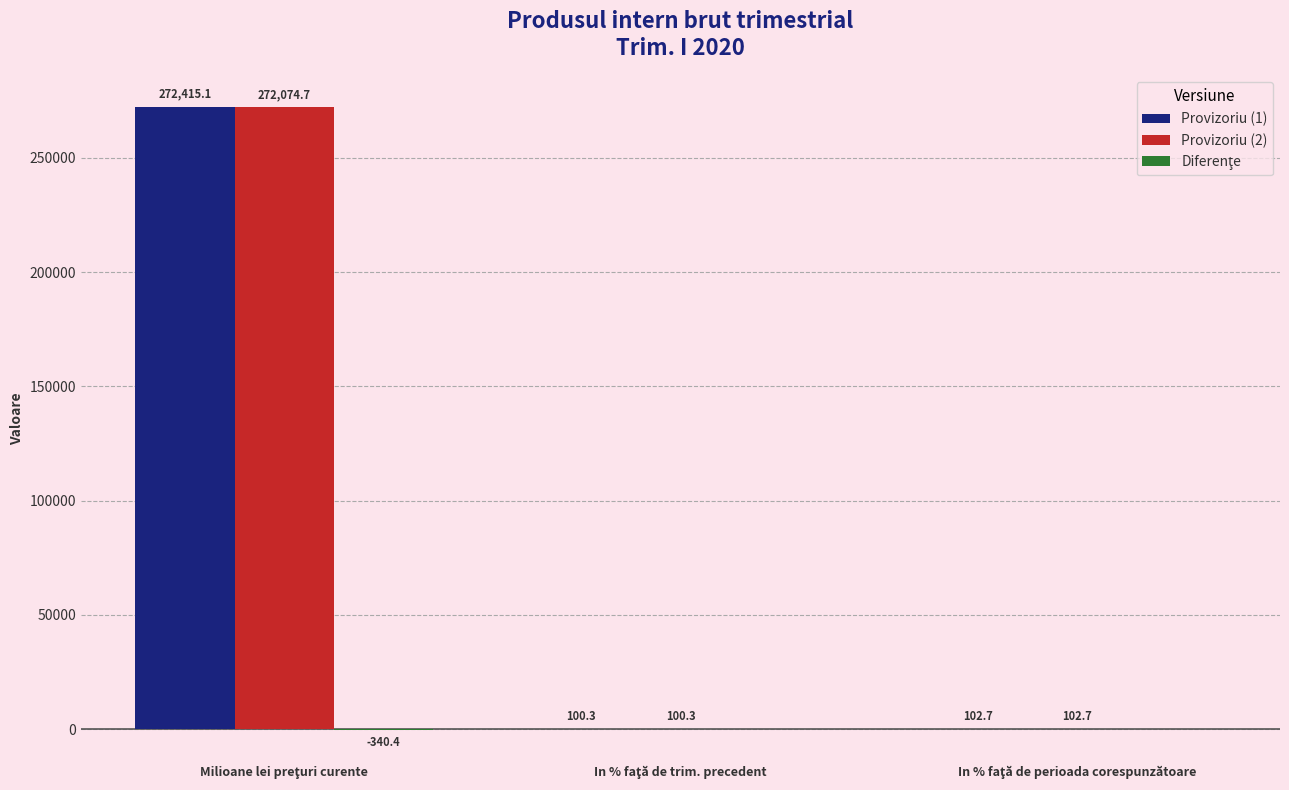

Which series has the largest total across all categories?

Provizoriu (1)